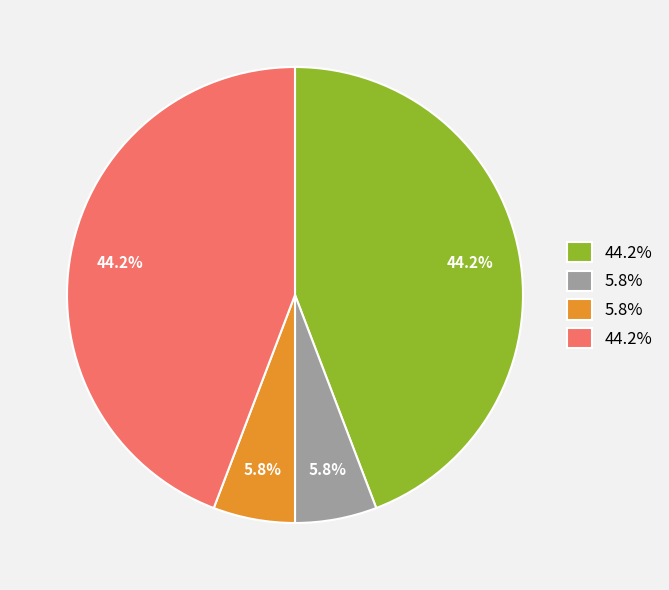

Does any single category account for the majority?

No